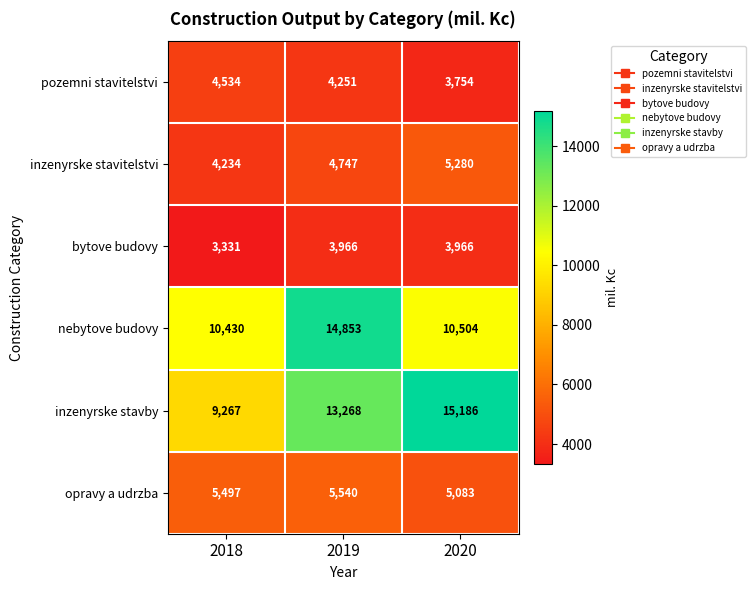

At which label does pozemni stavitelstvi reach its minimum?

2020